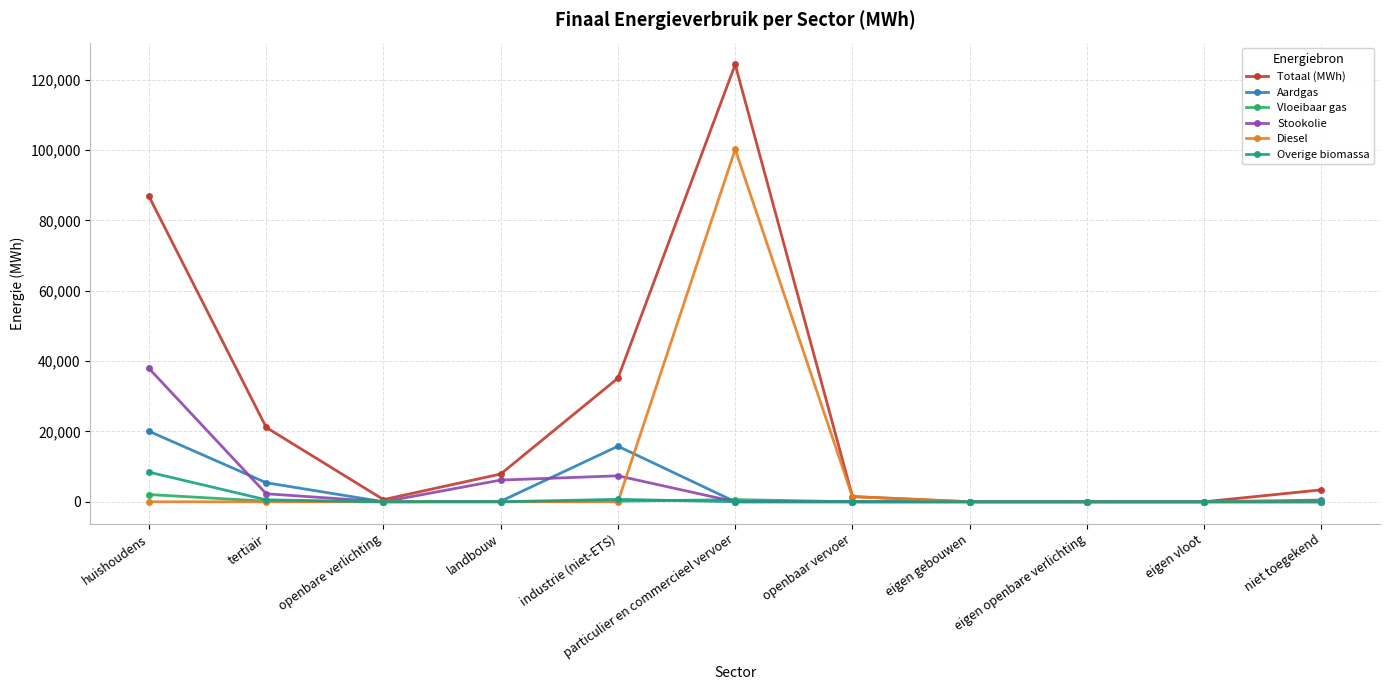

Which series has the largest total across all categories?

Totaal (MWh)